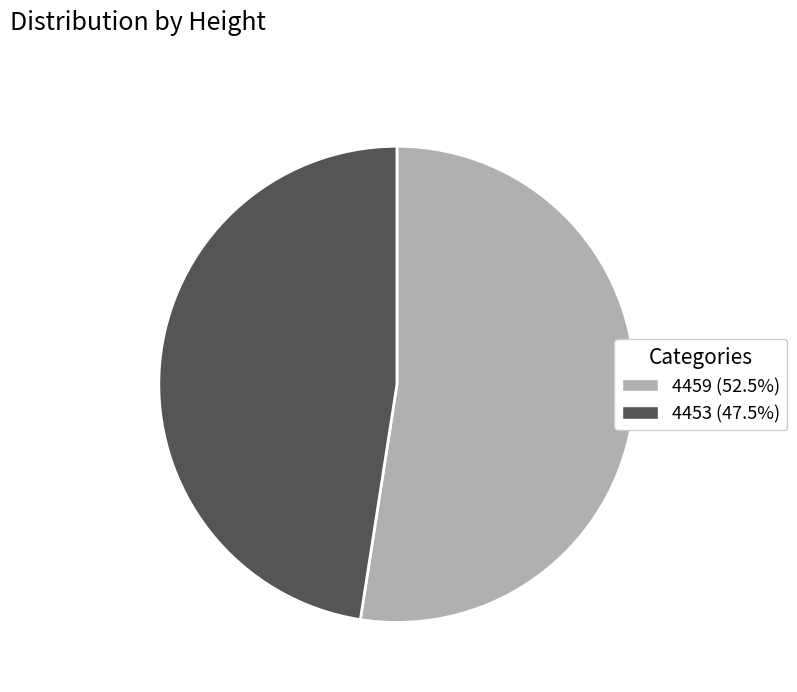

Do 4459 (52.5%) and 4453 (47.5%) together represent more than half of the pie?

Yes